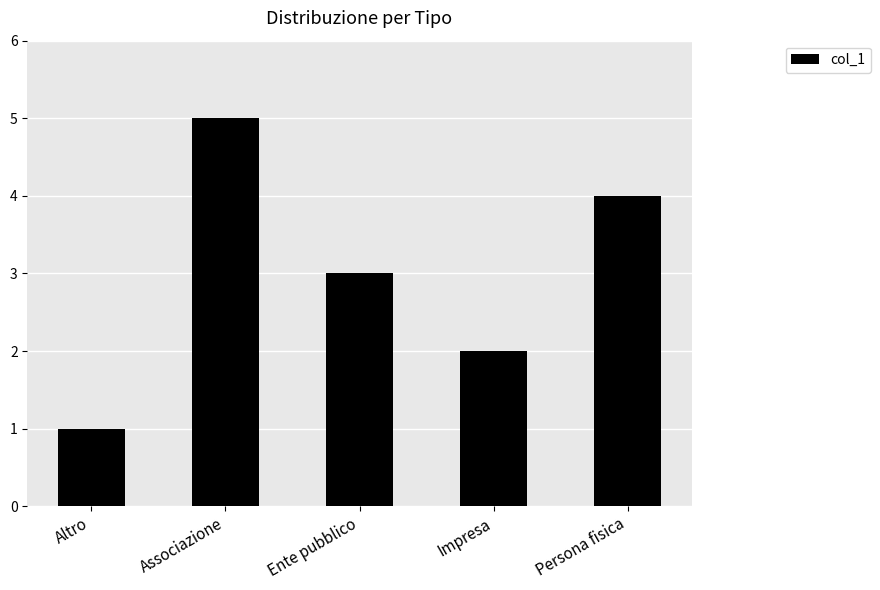

Which label corresponds to the largest value in the chart?

Associazione